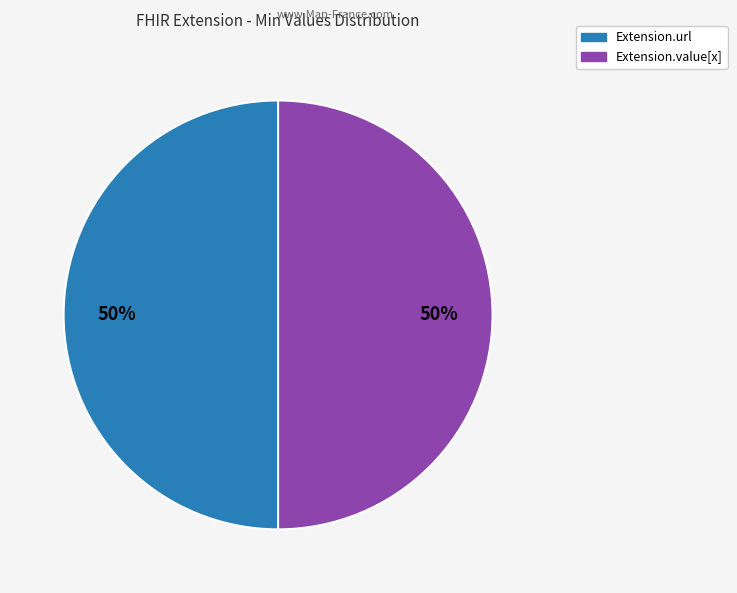

To the nearest percent, what is the average slice percentage?

50%